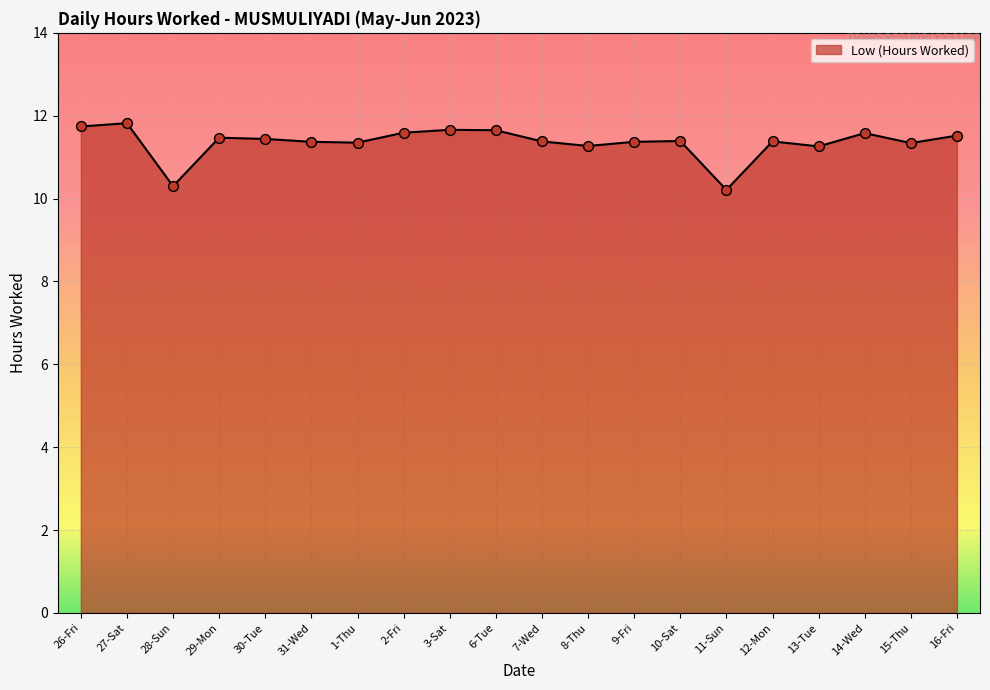

Between 6-Tue and 16-Fri, which is larger?

6-Tue